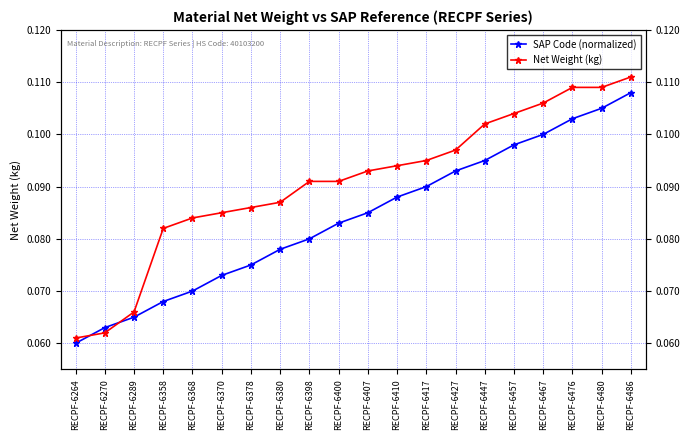

Between which two adjacent categories do SAP Code (normalized) and Net Weight (kg) first intersect?

RECPF-6264 and RECPF-6270